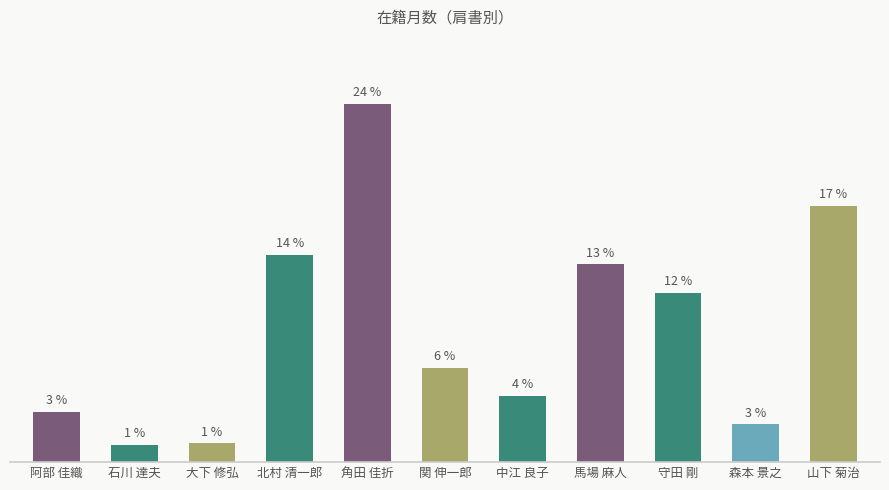

Rank the categories by value from highest to lowest.

角田 佳折, 山下 菊治, 北村 清一郎, 馬場 麻人, 守田 剛, 関 伸一郎, 中江 良子, 阿部 佳織, 森本 景之, 大下 修弘, 石川 達夫